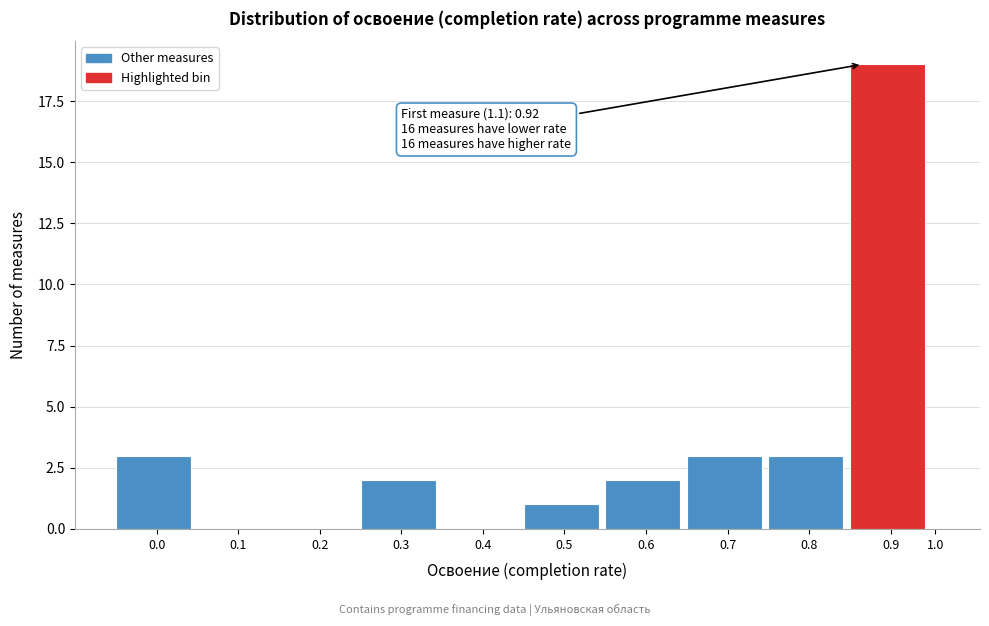

Reading right to left, extract all data points from this chart.

1.0=0	0.9=19	0.8=3	0.7=3	0.6=2	0.5=1	0.4=0	0.3=2	0.2=0	0.1=0	0.0=3